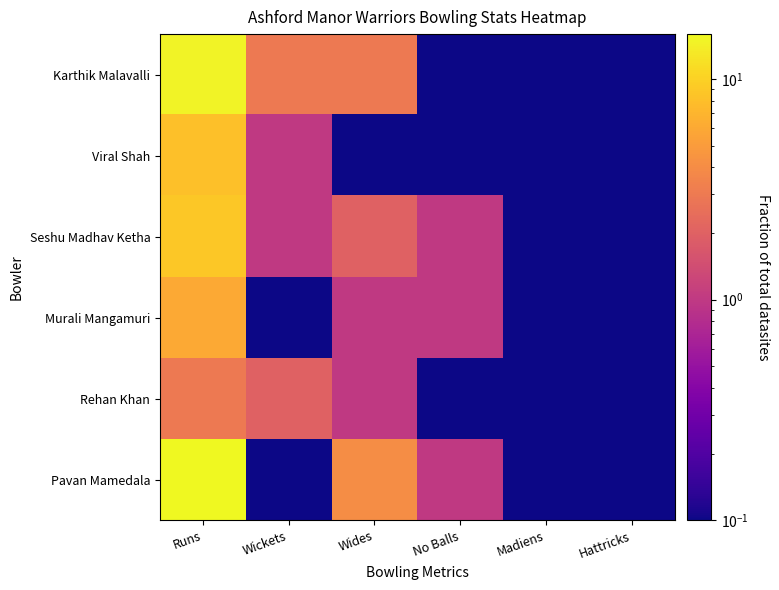

Which has a higher value, Runs or Wides?

Runs